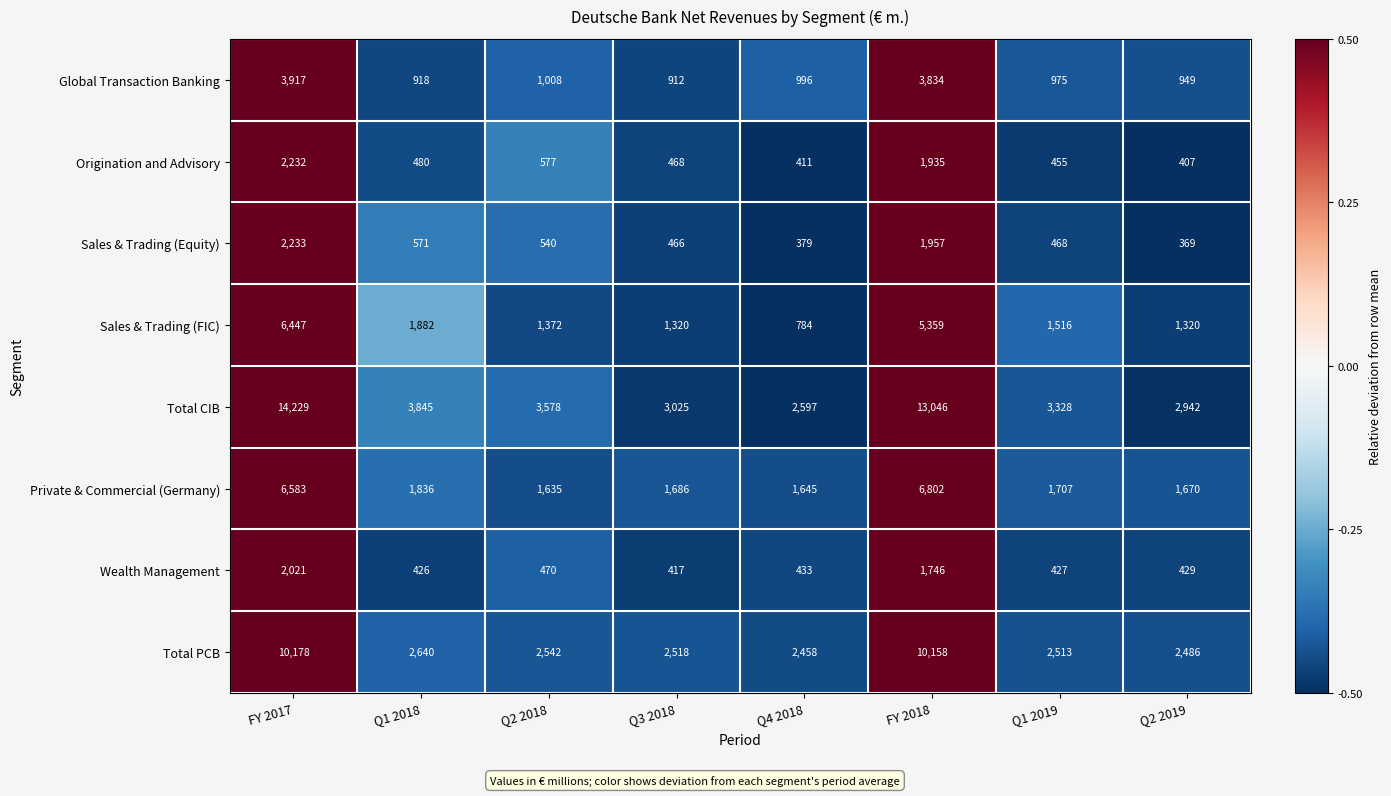

Rank the series by their maximum value, from lowest to highest.

Wealth Management, Origination and Advisory, Sales & Trading (Equity), Global Transaction Banking, Sales & Trading (FIC), Private & Commercial (Germany), Total PCB, Total CIB